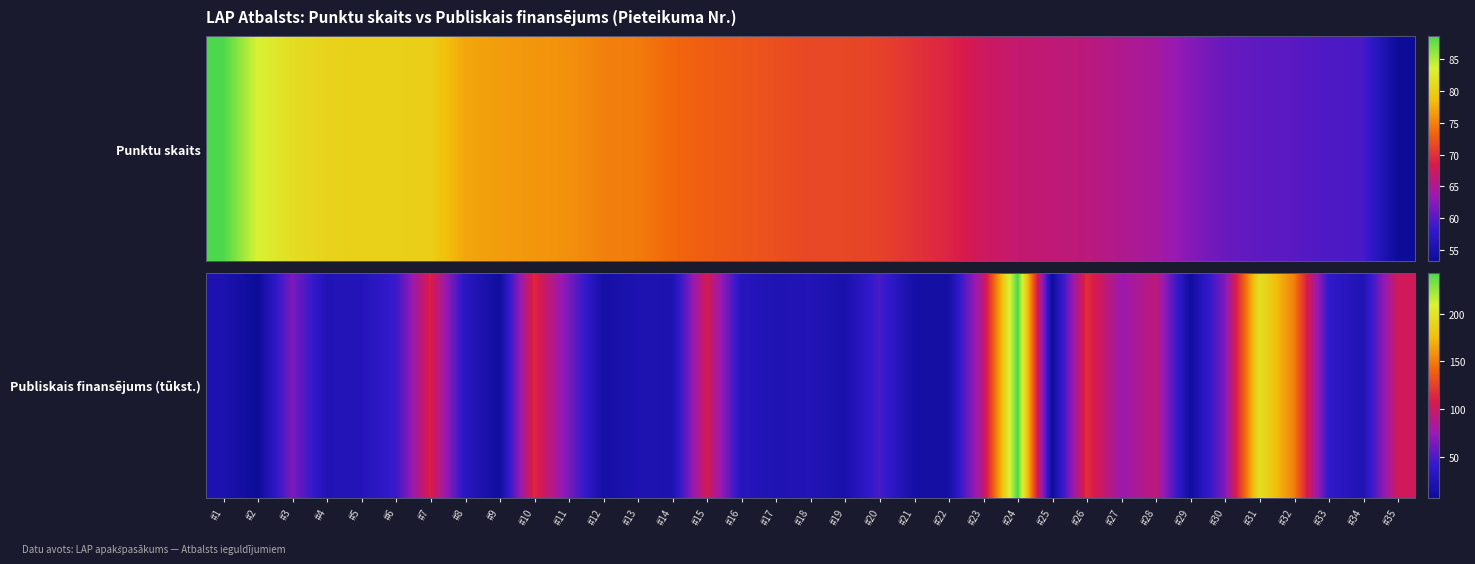

List the labels in order of value, largest first.

#24, #31, #32, #26, #10, #7, #15, #35, #28, #23, #27, #30, #3, #11, #20, #6, #33, #8, #16, #5, #18, #4, #17, #34, #13, #1, #14, #19, #12, #21, #22, #29, #9, #25, #2